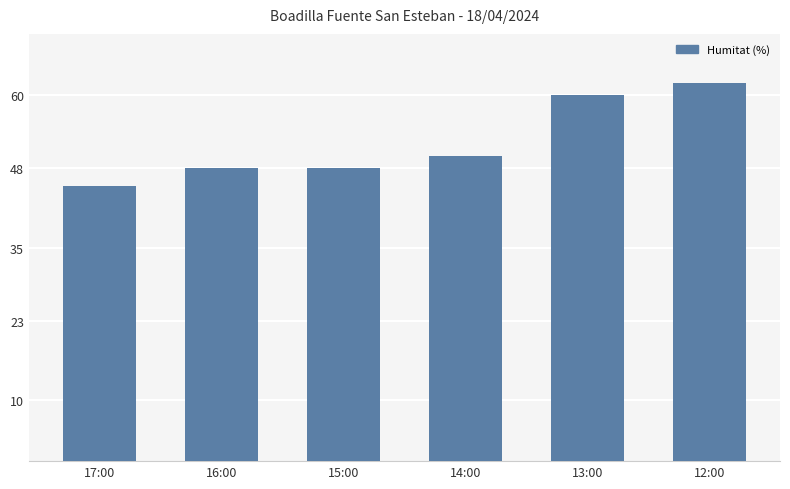

The value at 15:00 is 12. True or false?

False